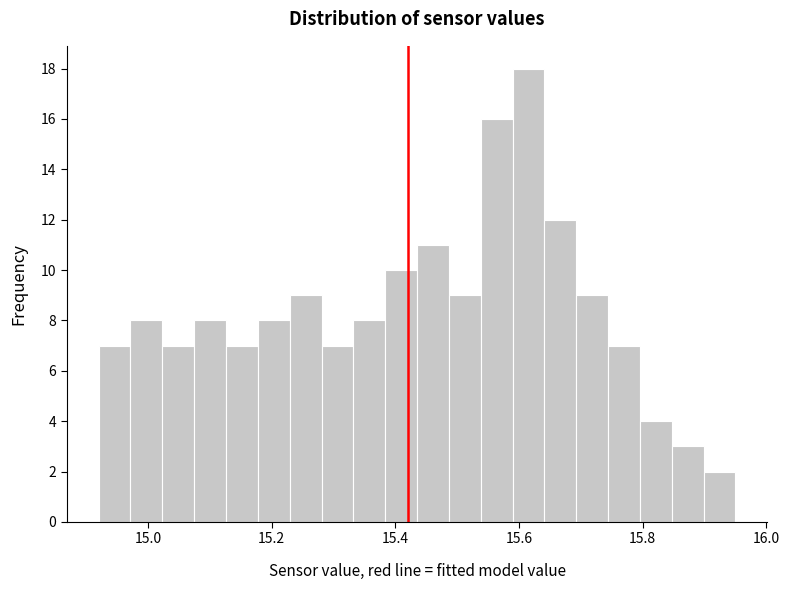

Read against the x-axis, roughly where is the centre of the tallest bar?

15.62